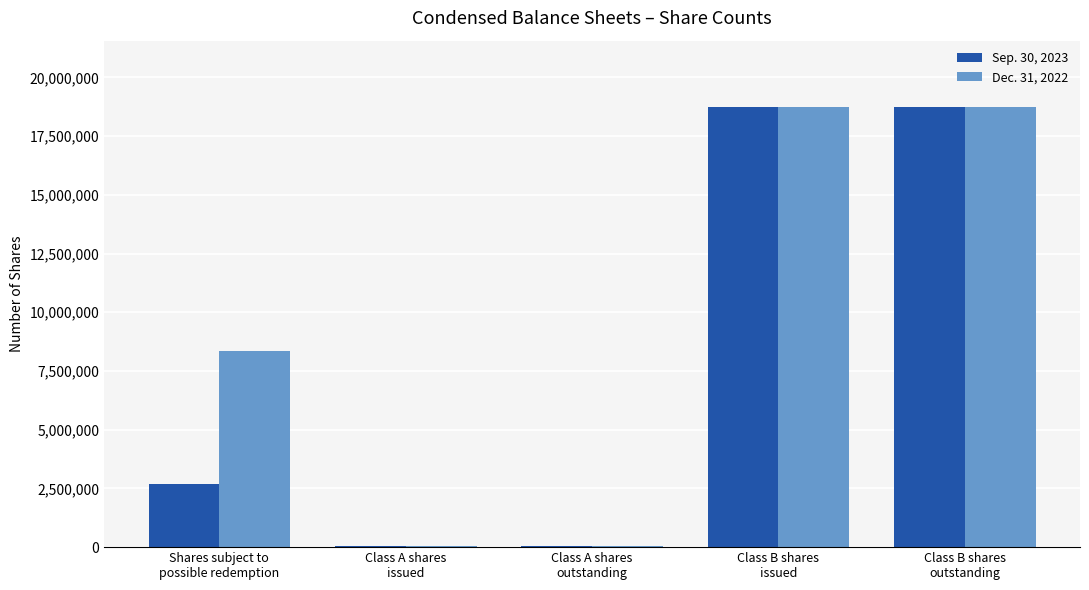

Which series changed the most between Shares subject to
possible redemption and Class B shares
outstanding?

Sep. 30, 2023